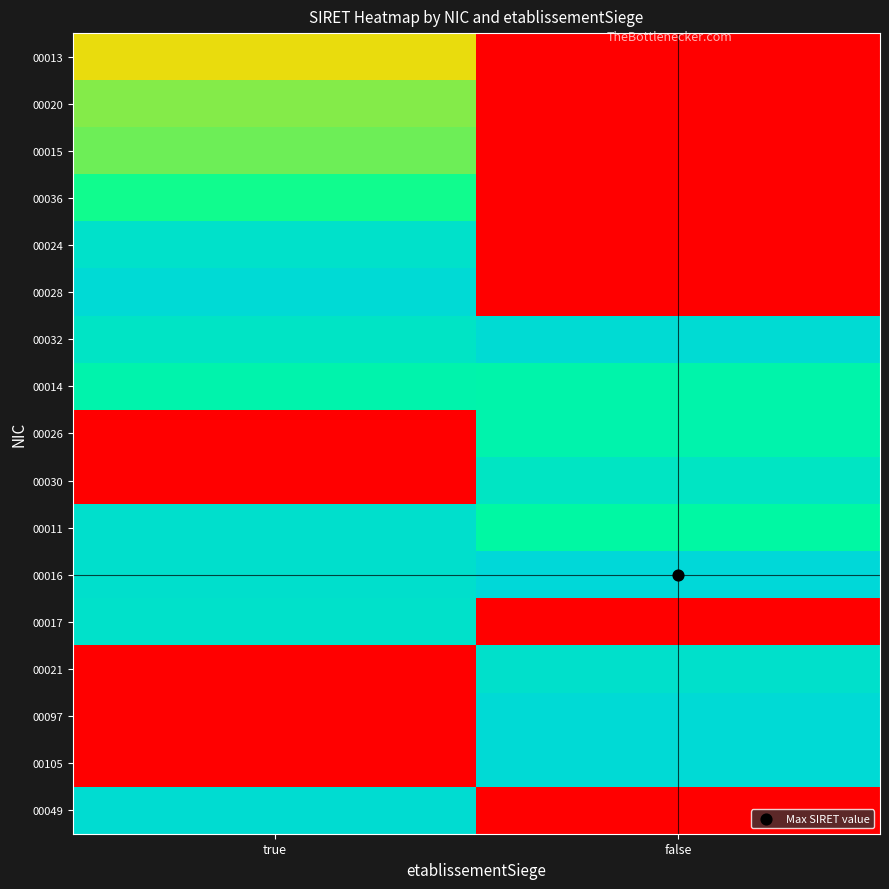

Reading left to right, extract all data points from this chart.

00013: true=0.5	false=0.0
00020: true=0.6	false=0.0
00015: true=0.6	false=0.0
00036: true=0.7	false=0.0
00024: true=0.9	false=0.0
00028: true=1.0	false=0.0
00032: true=0.9	false=1.0
00014: true=0.8	false=0.8
00026: true=0.0	false=0.8
00030: true=0.0	false=0.9
00011: true=1.0	false=0.8
00016: true=0.9	false=1.0
00017: true=0.9	false=0.0
00021: true=0.0	false=0.9
00097: true=0.0	false=1.0
00105: true=0.0	false=1.0
00049: true=1.0	false=0.0